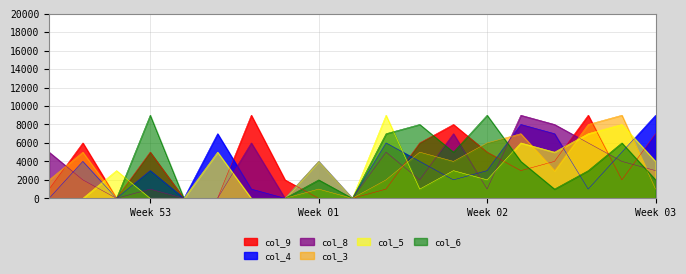

True or false: col_5 and col_9 intersect in this chart.

True